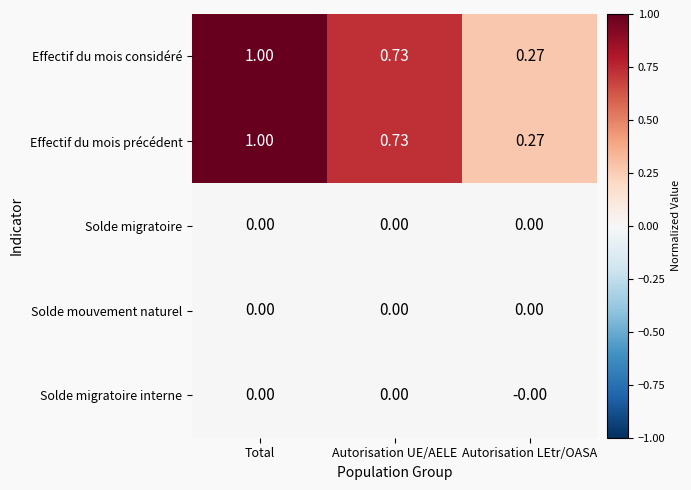

At which category is the sum across all series the highest?

Total